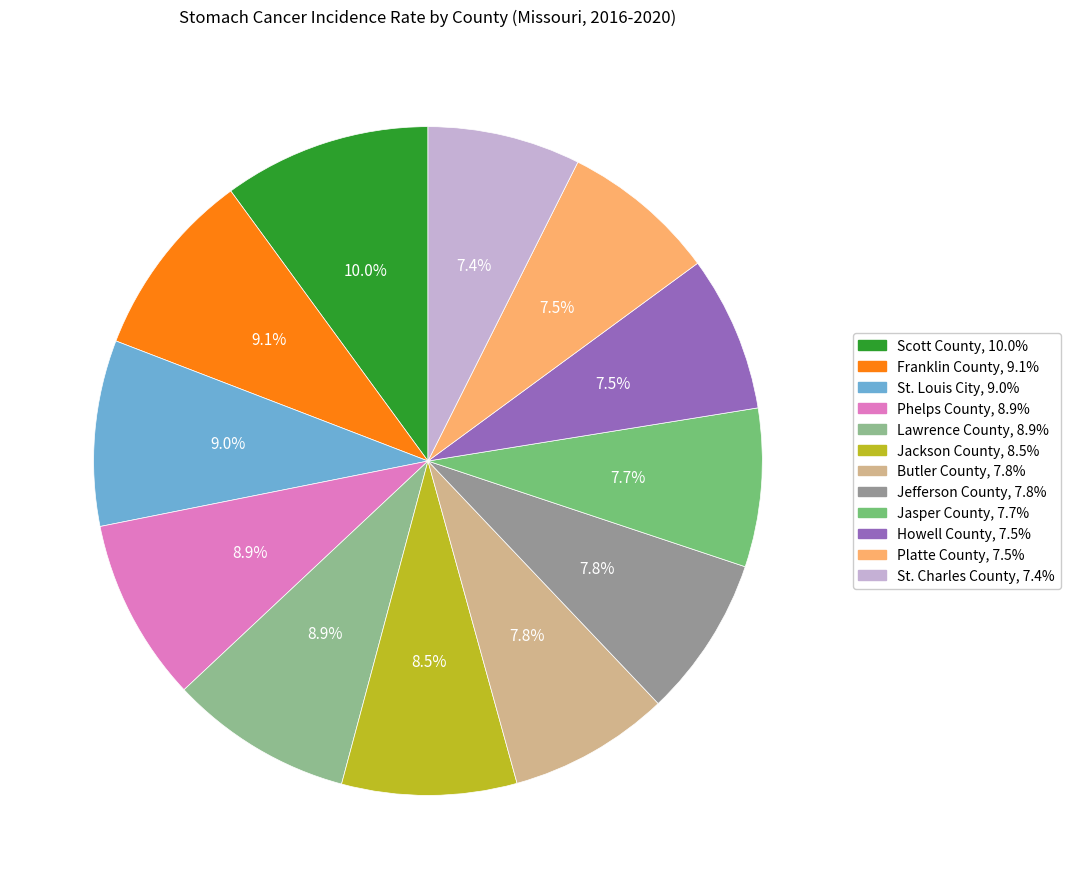

Combined, do Howell County and Franklin County account for over 50%?

No